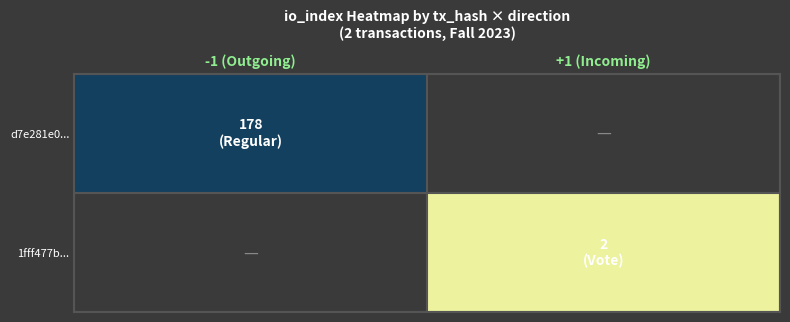

How many categories are shown in the chart?

2